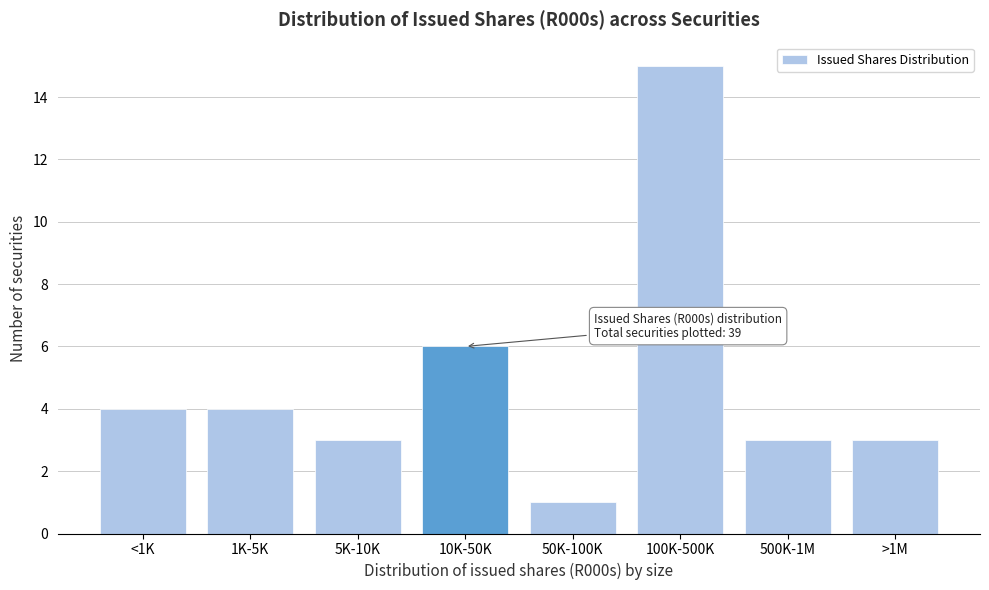

Reading left to right, list all the values displayed in this chart.

4	4	3	6	1	15	3	3